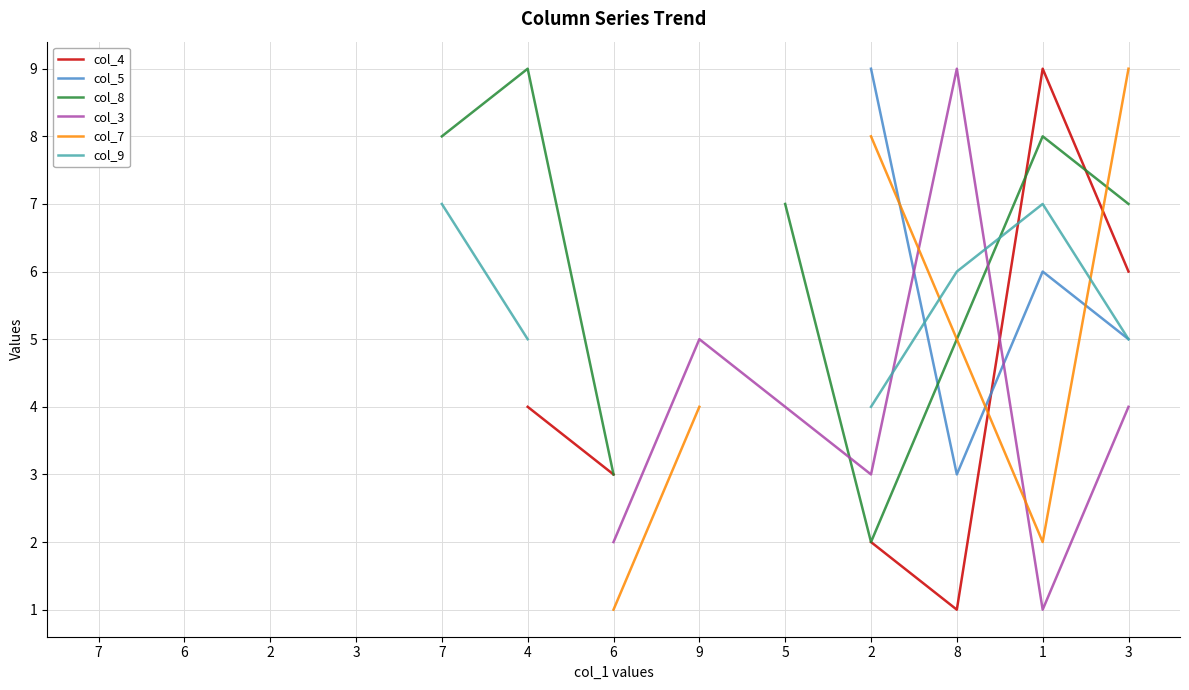

Does the chart display data point markers on the line(s)?

No